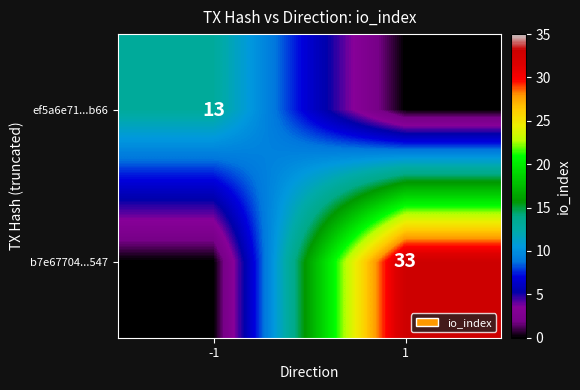

Is it true that b7e67704...547 equals 33 at 1?

True